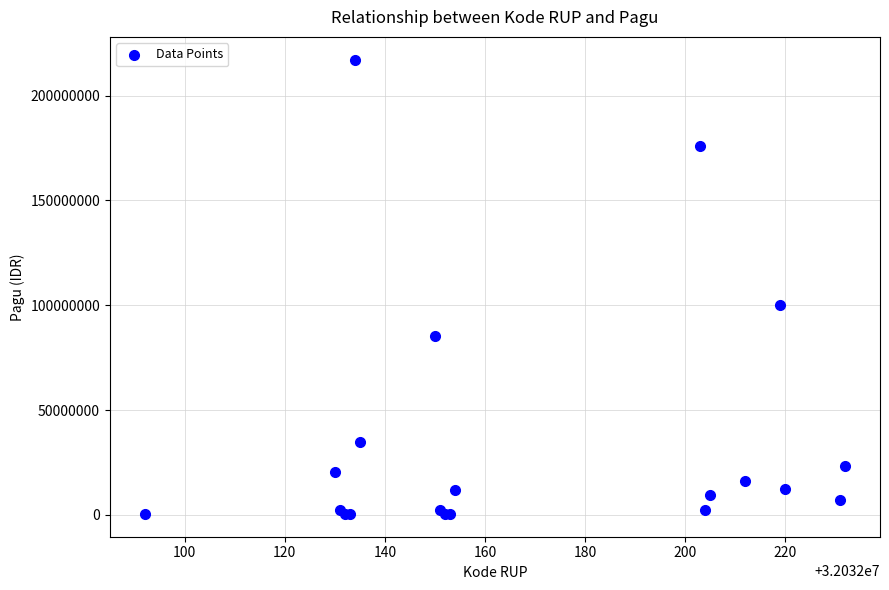

What Y value in the scatter plot is closest to 108800000?

99958000